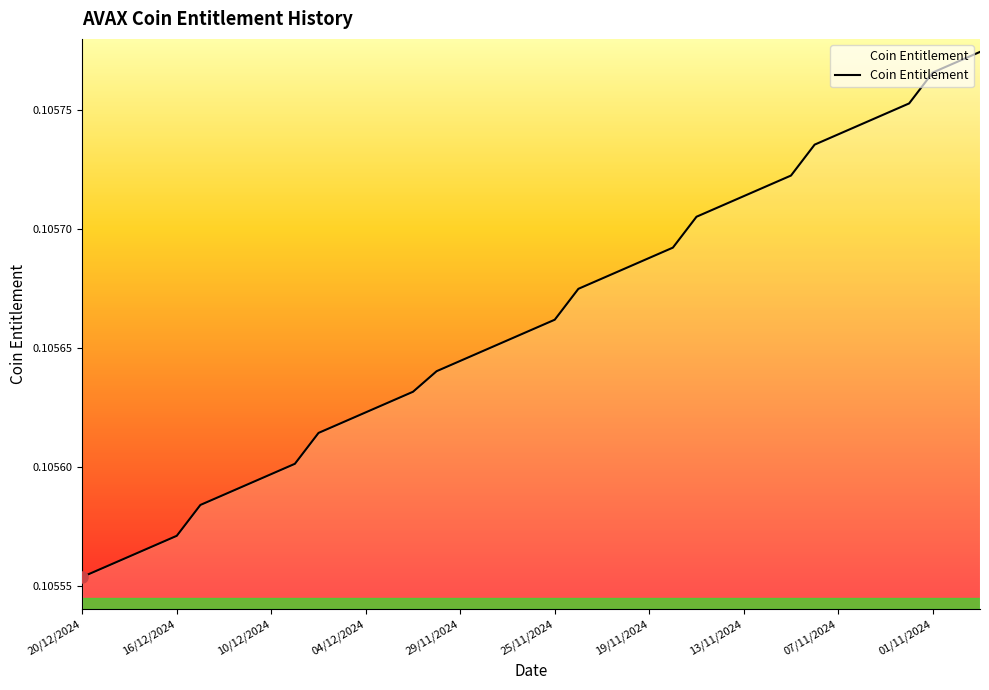

What is the label of the 19th point from the right?

25/11/2024